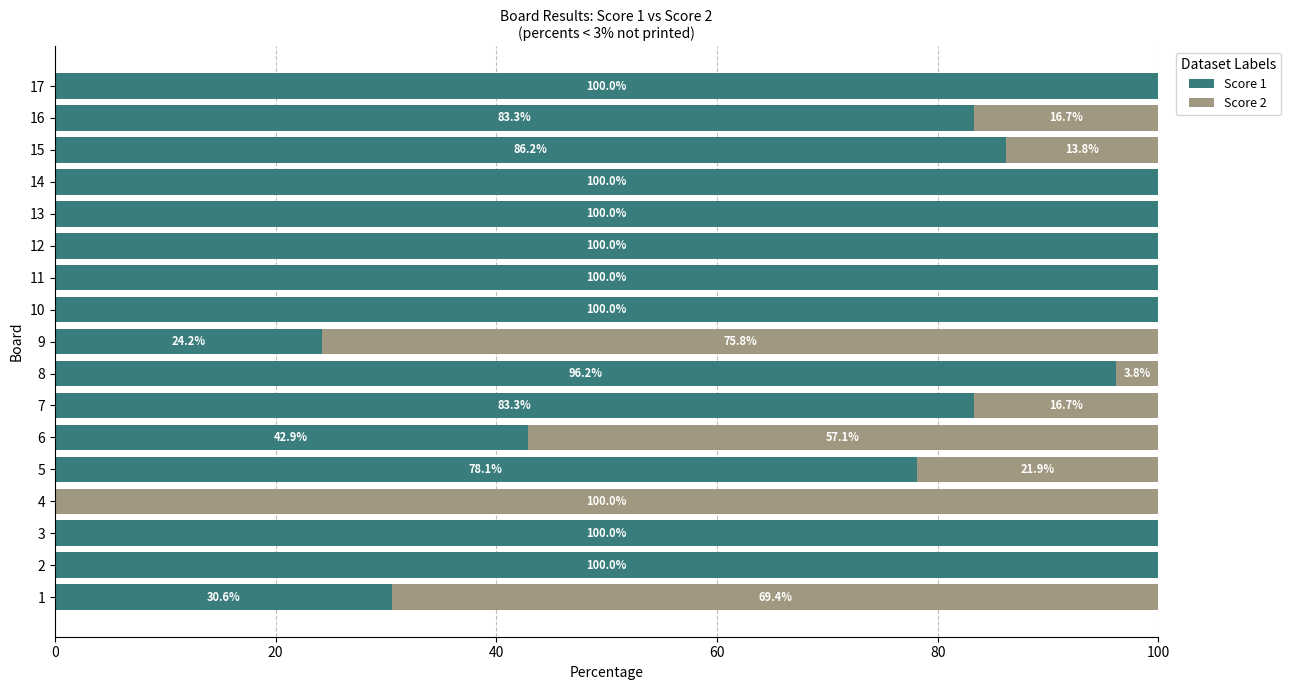

The value of Score 1 at 1 is 30.6. True or false?

True